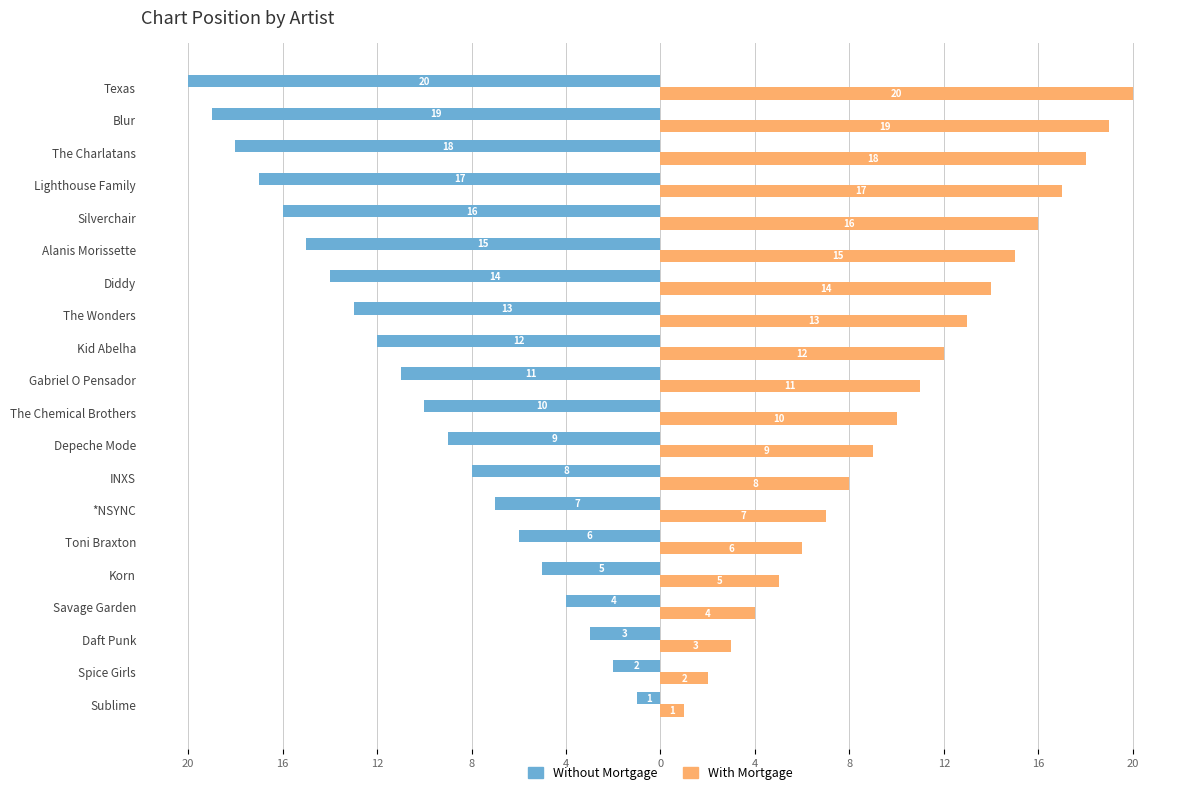

What is the difference between the second highest and minimum values in the Without Mortgage series?

18